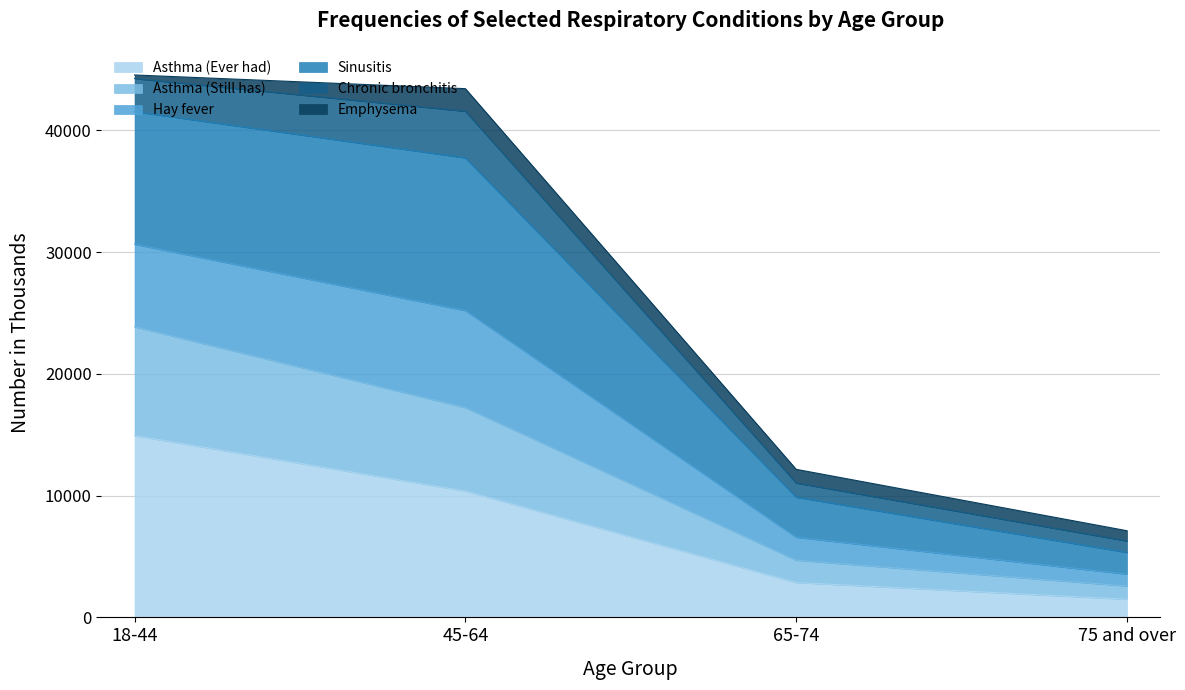

What is the lowest value of the Asthma (Ever had) series?

1489